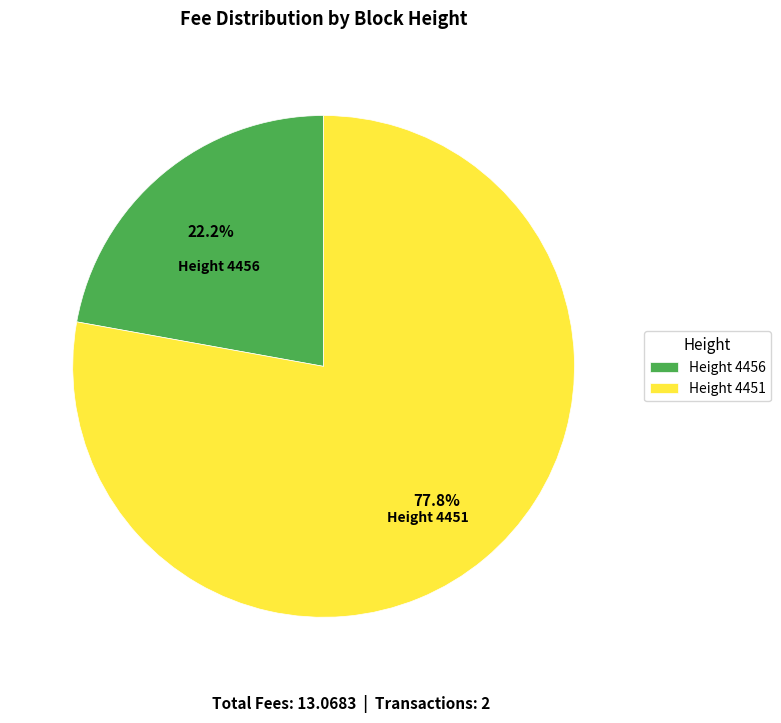

Rank the categories by value from highest to lowest.

Height 4451, Height 4456